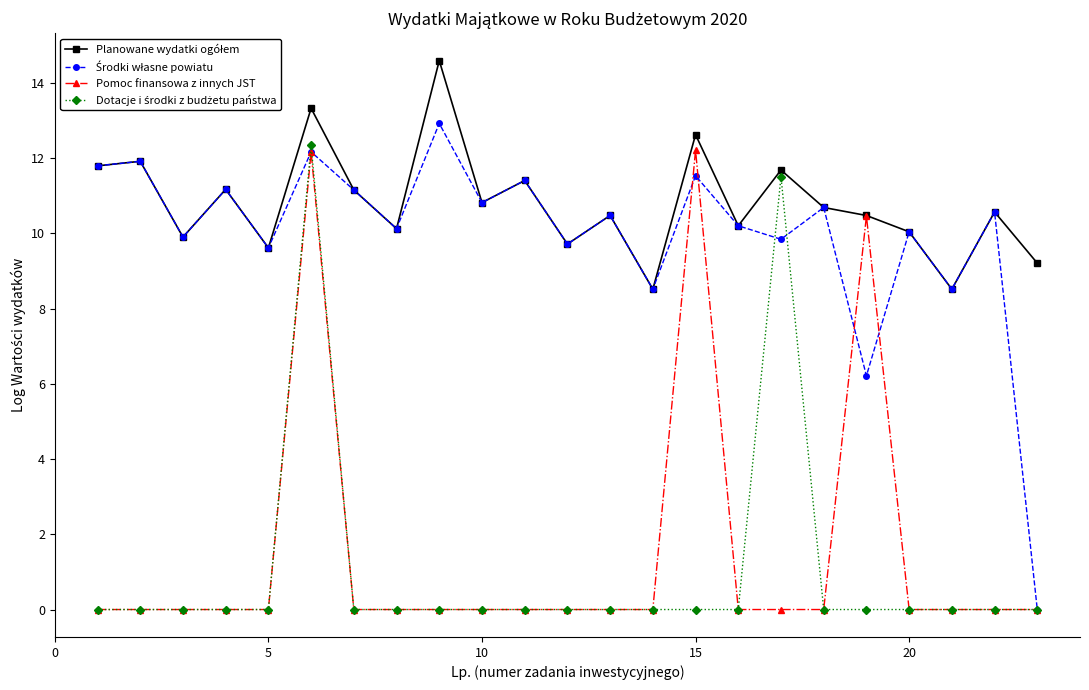

What is the maximum value shown in the chart?

14.6